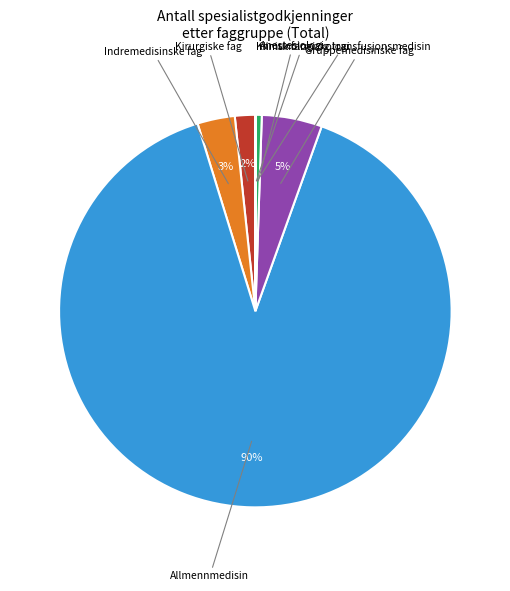

Which category has the biggest portion of the pie?

Allmennmedisin